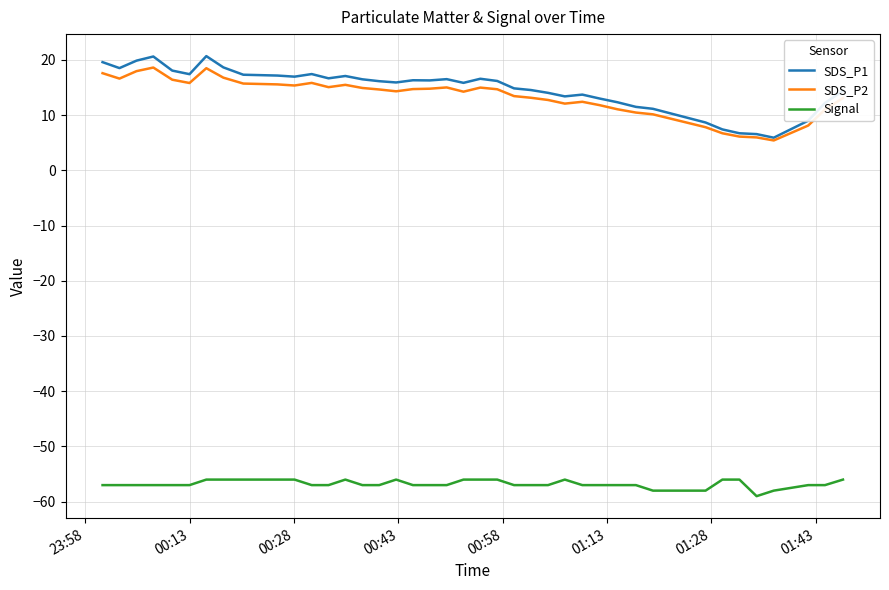

What is the average value of the Signal series?

-56.8